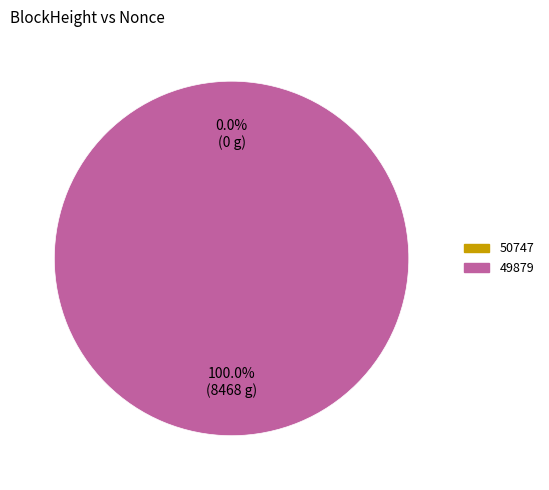

How many slices are in this pie chart?

2